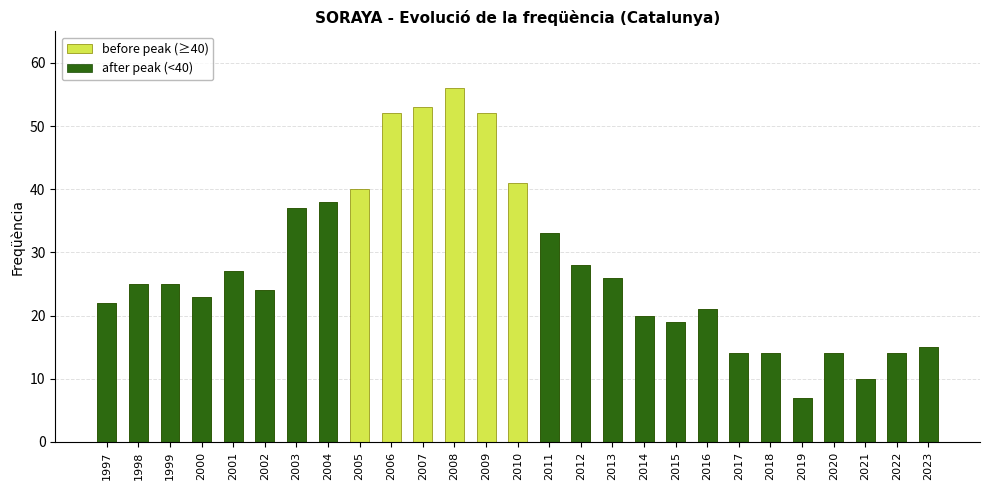

What is the value of the before peak (≥40) bar at the 18th from the left?

20